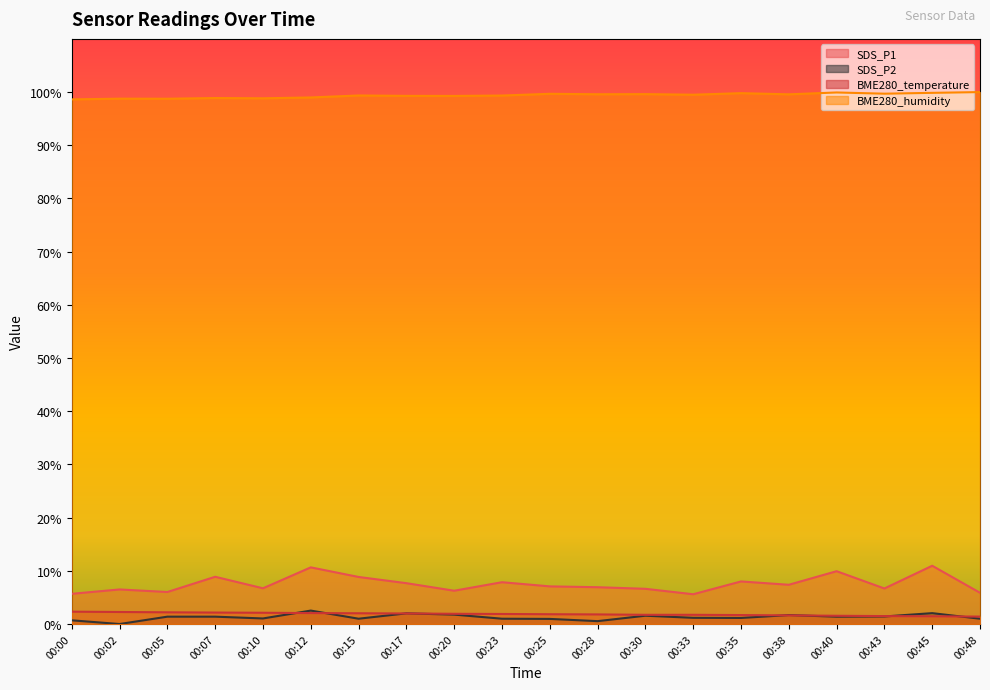

Where does the BME280_humidity series first go above 99?

00:15